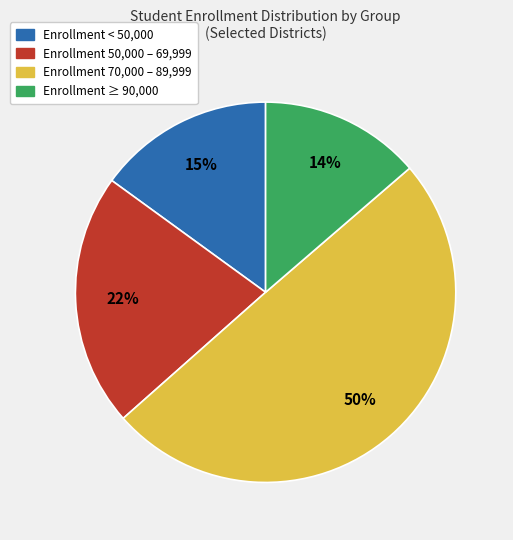

To the nearest percent, what is the average slice percentage?

25%